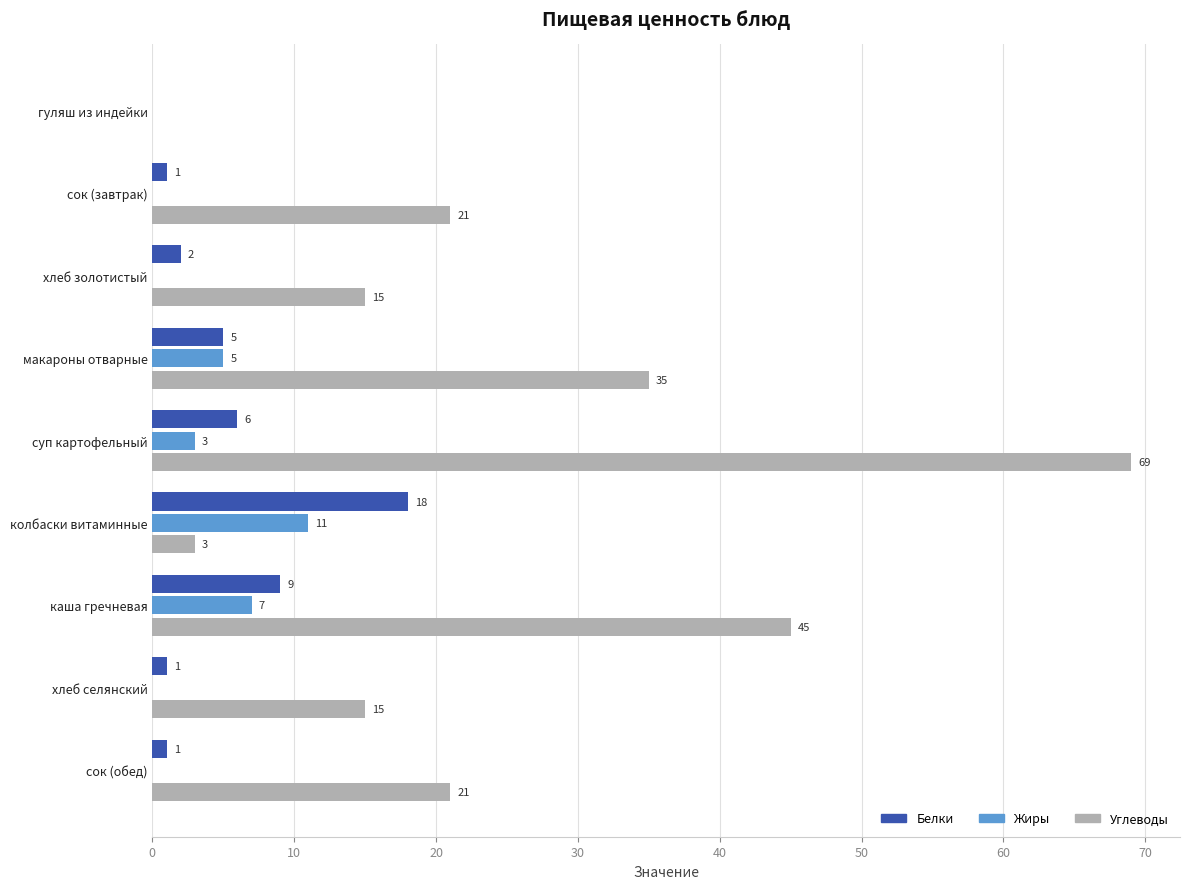

Is it true that Жиры equals 2 at макароны отварные?

False